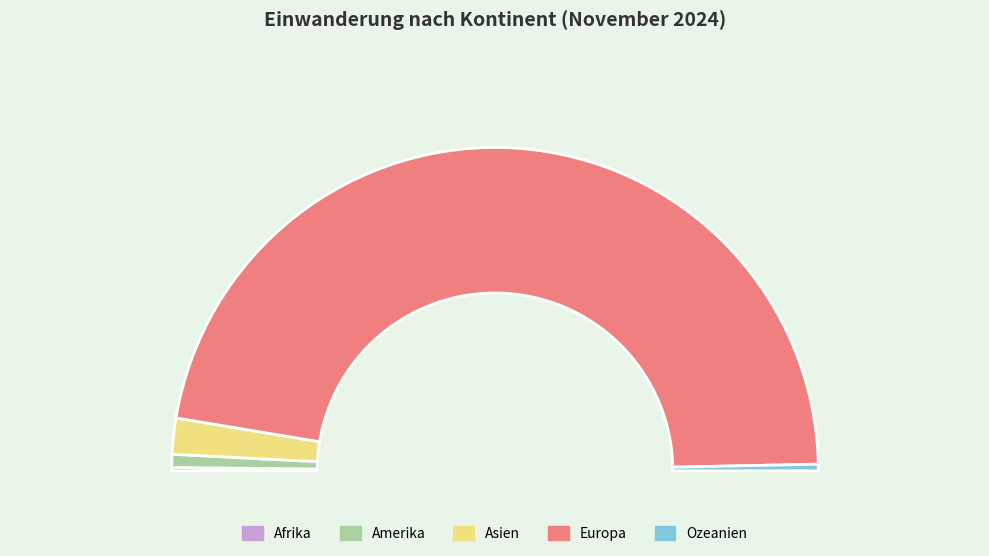

The Amerika slice represents 1% of the pie. True or false?

True